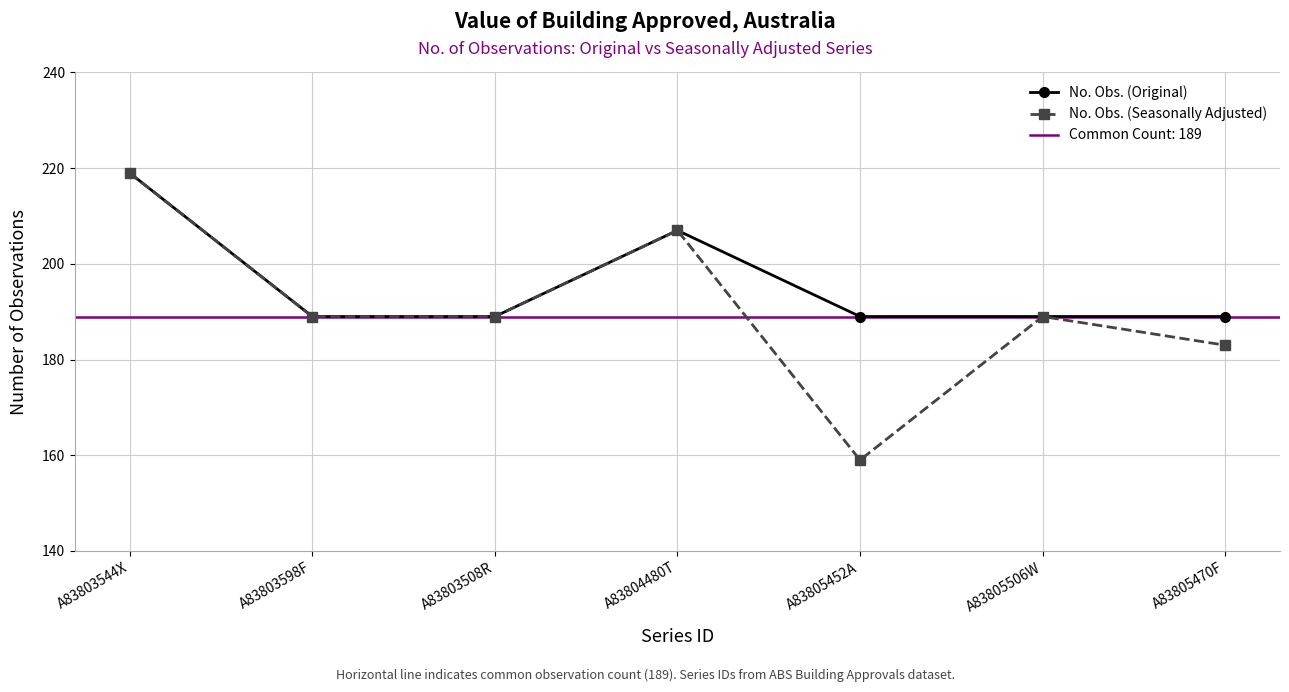

Rank the categories by No. Obs. (Original) value from lowest to highest.

A83803598F, A83803508R, A83805452A, A83805506W, A83805470F, A83804480T, A83803544X